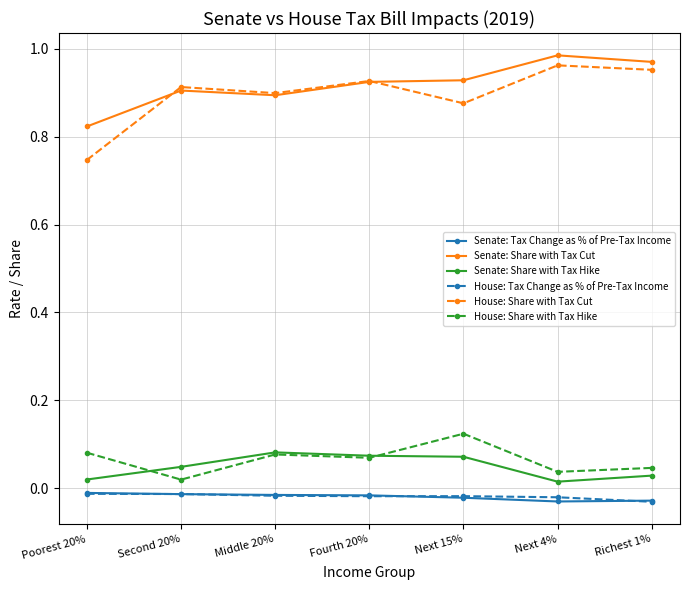

What is the difference between the maximum and minimum values in the Senate: Share with Tax Cut series?

0.2